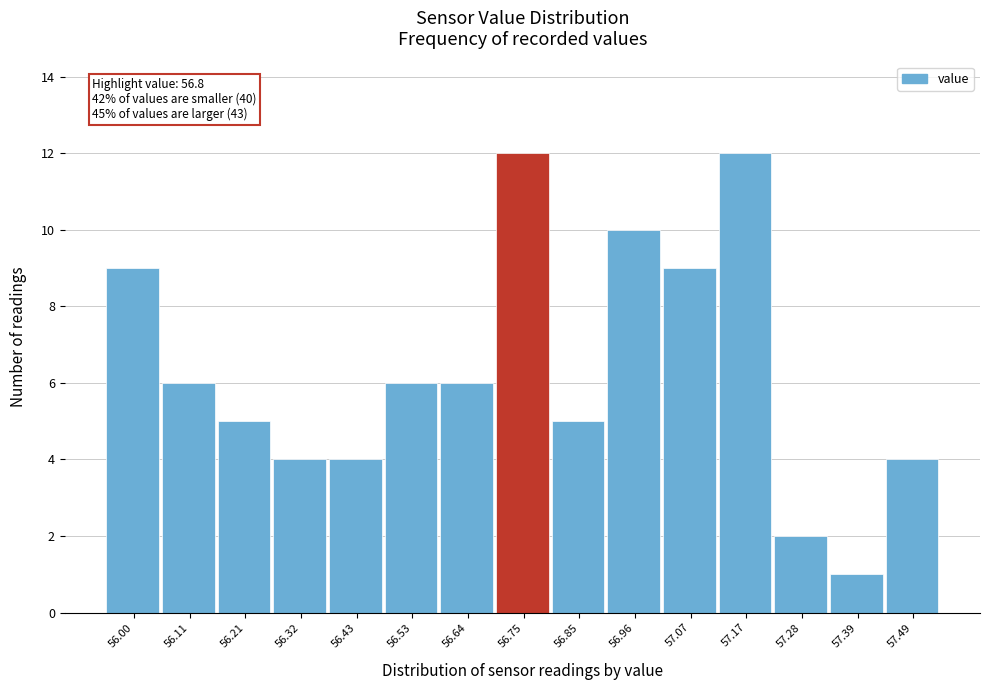

Reading right to left, list all the values displayed in this chart.

57.49=4	57.39=1	57.28=2	57.17=12	57.07=9	56.96=10	56.85=5	56.75=12	56.64=6	56.53=6	56.43=4	56.32=4	56.21=5	56.11=6	56.00=9